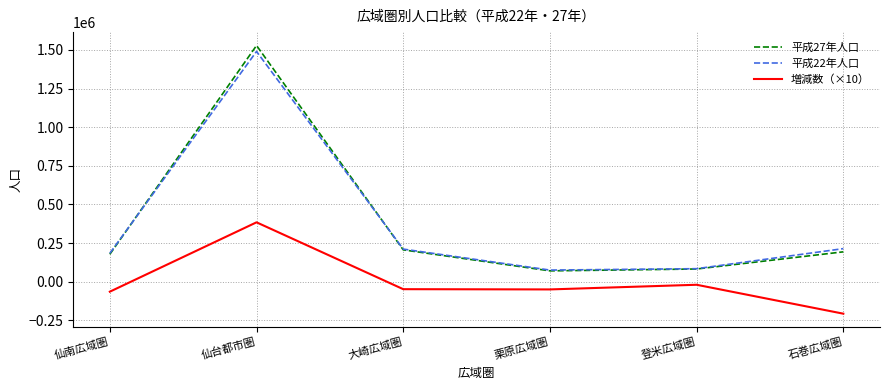

Which series has the largest range (max minus min)?

平成27年人口